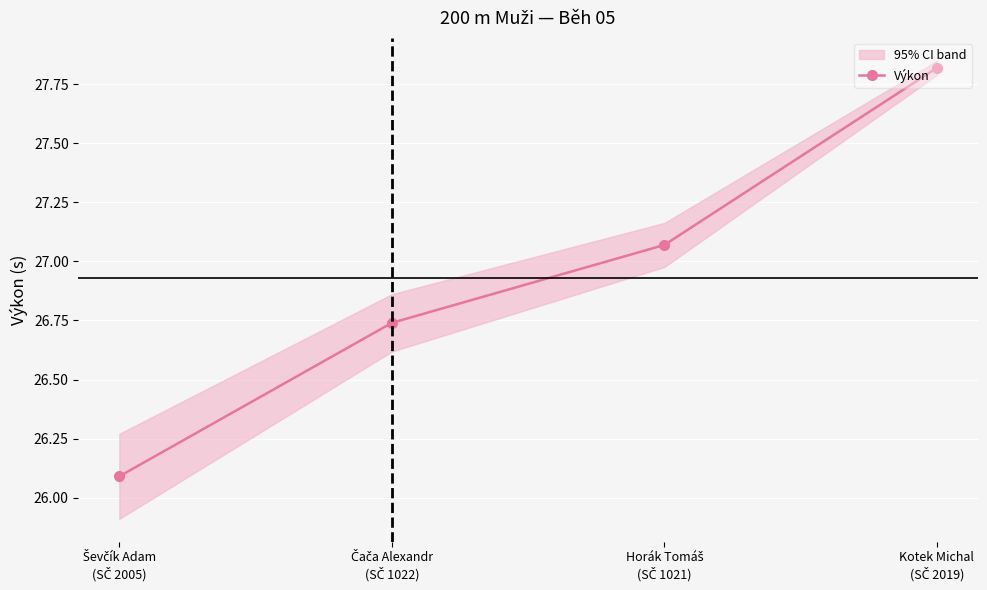

The chart shows a value of 14.2 at Ševčík Adam
(SČ 2005). True or false?

False